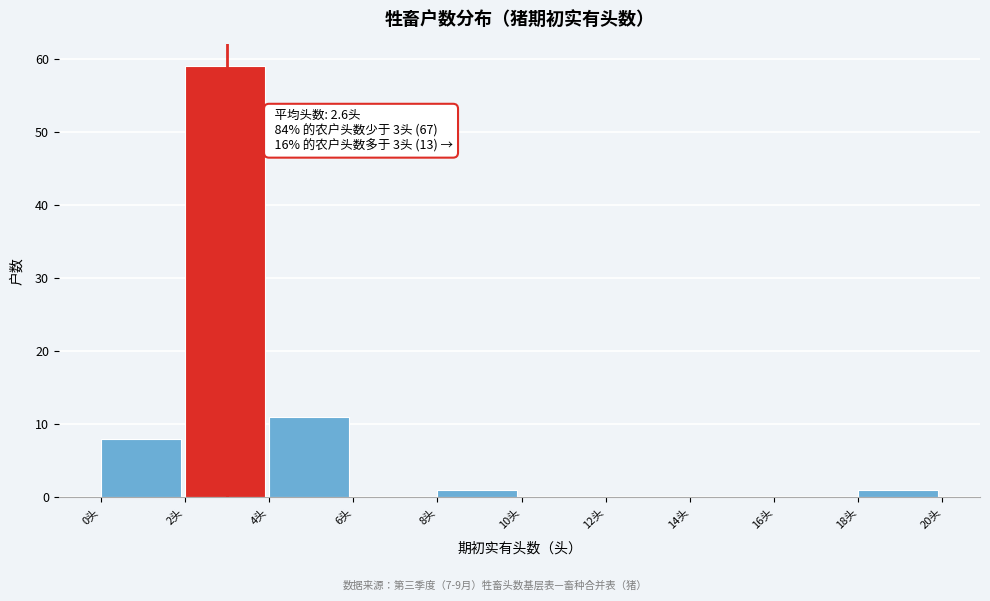

Which range on the x-axis has the tallest bar?

2 to 4